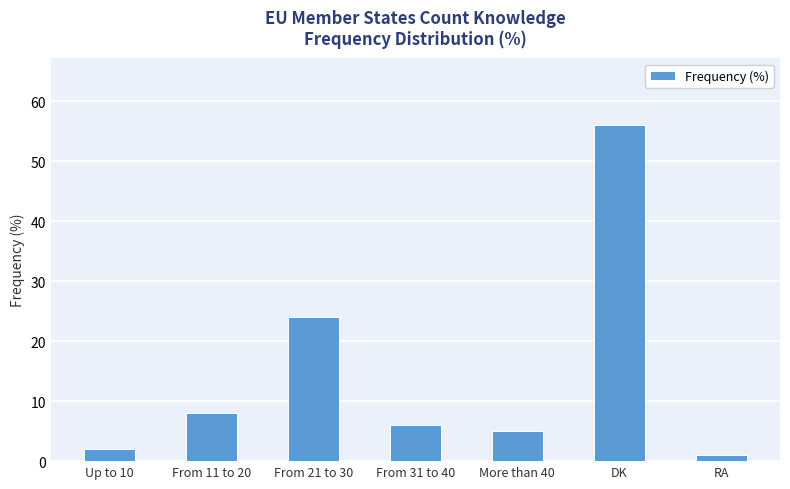

What is the label of the 4th bar from the left?

From 31 to 40